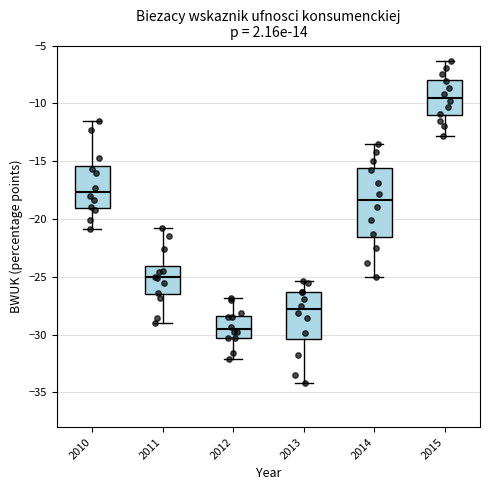

Which box is the tallest, from its lower edge to its upper edge?

2014